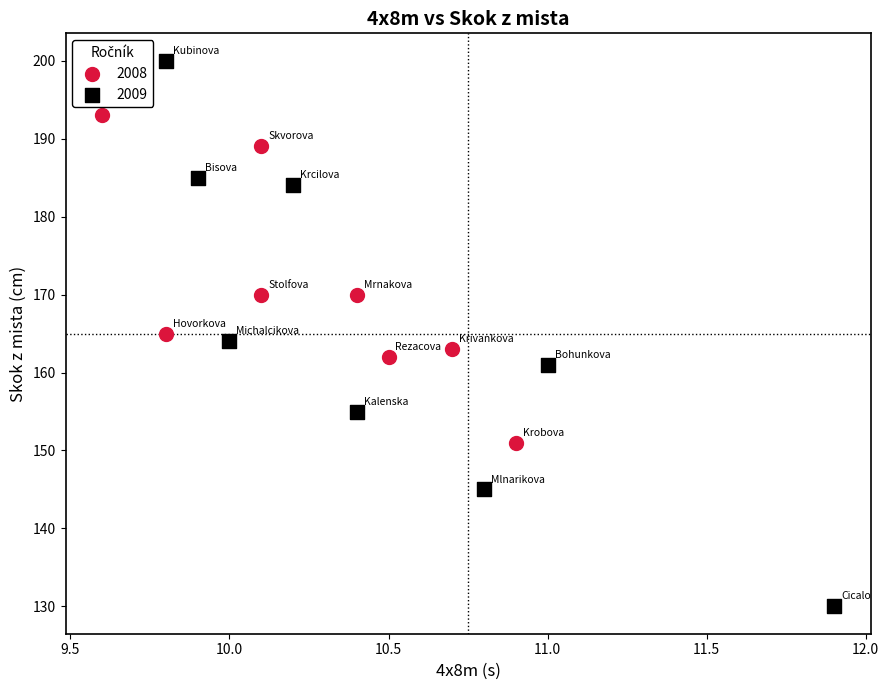

Which series contains the highest Y value?

2009